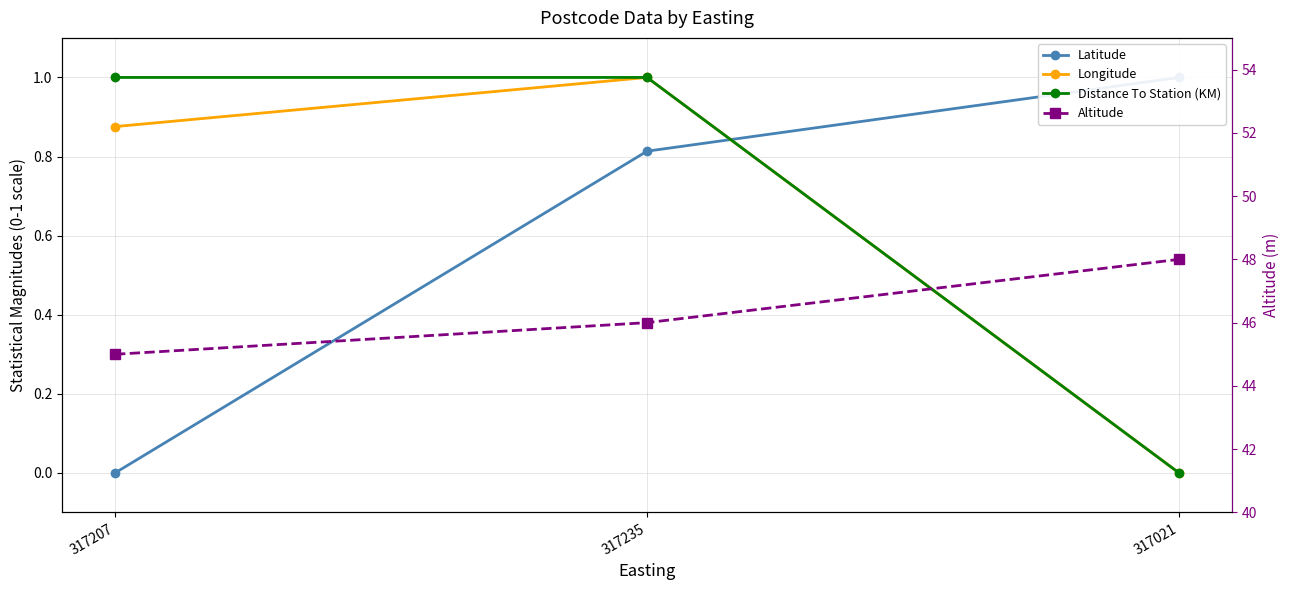

The Altitude series shows 45.0 at 317207. True or false?

True